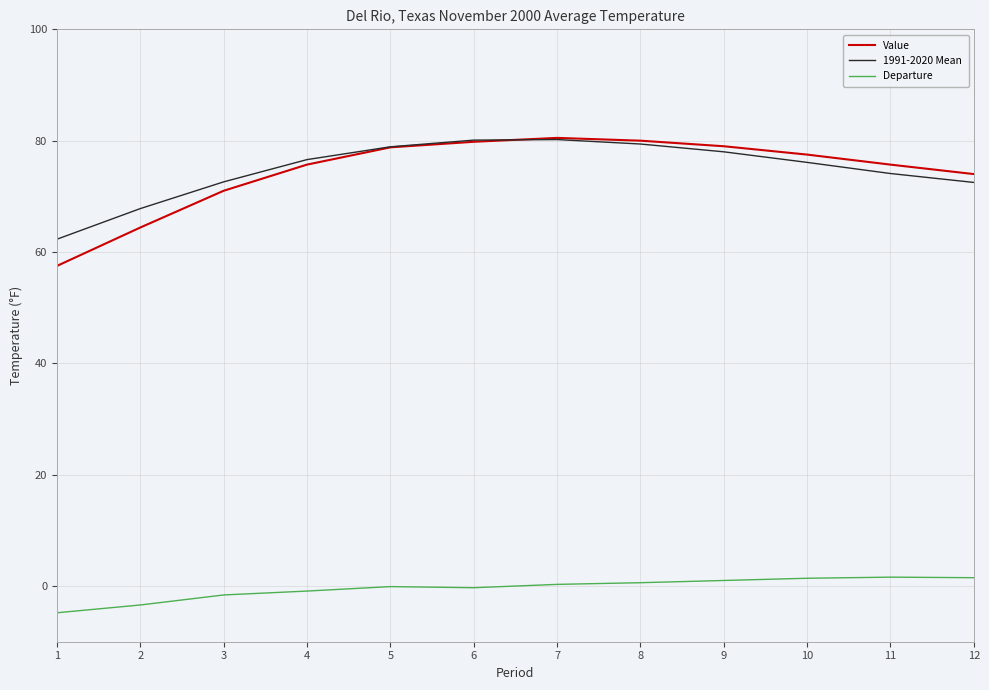

What is the sum of the Value values at 3 and 2?

135.4